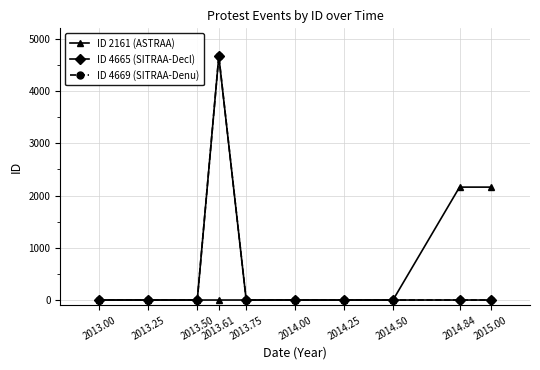

How many distinct data groups are displayed?

3